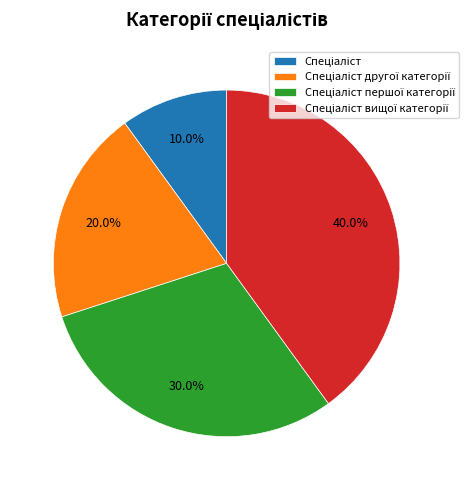

Does any single category account for the majority?

No